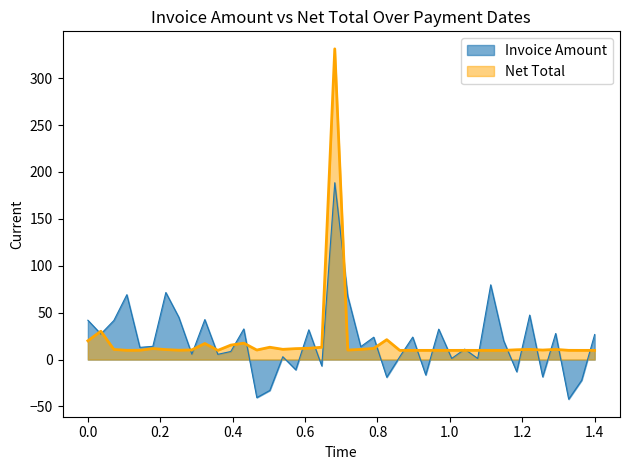

List the series in order of their peak value, highest first.

Net Total, Invoice Amount